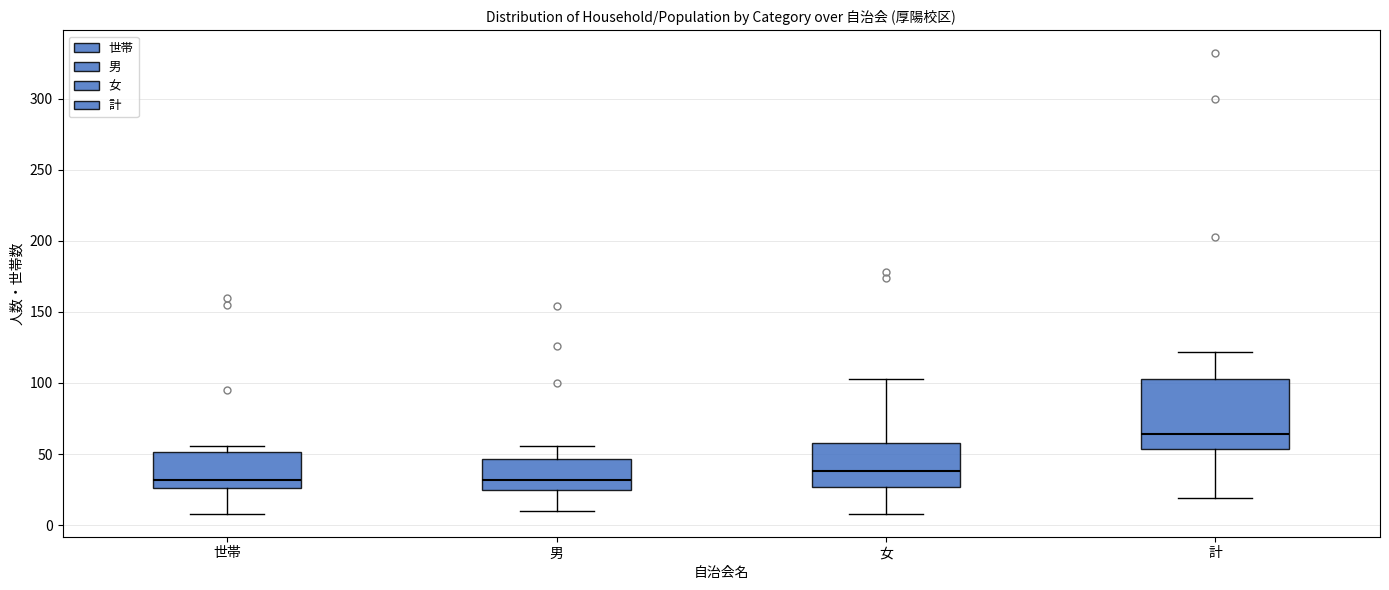

Which box is the tallest, from its lower edge to its upper edge?

計